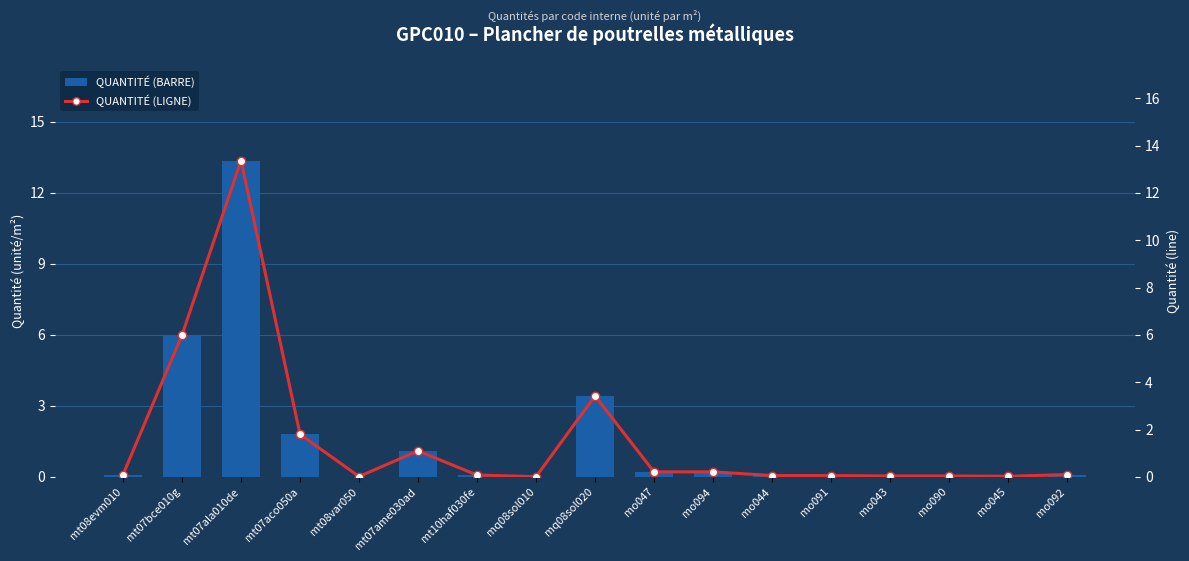

What is the value of the Quantité (line) bar at the 9th from the left?

3.4